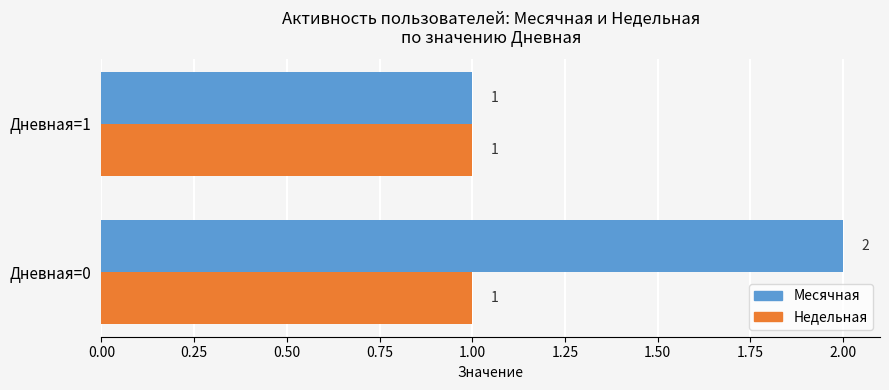

What is the sum of all Месячная values?

3